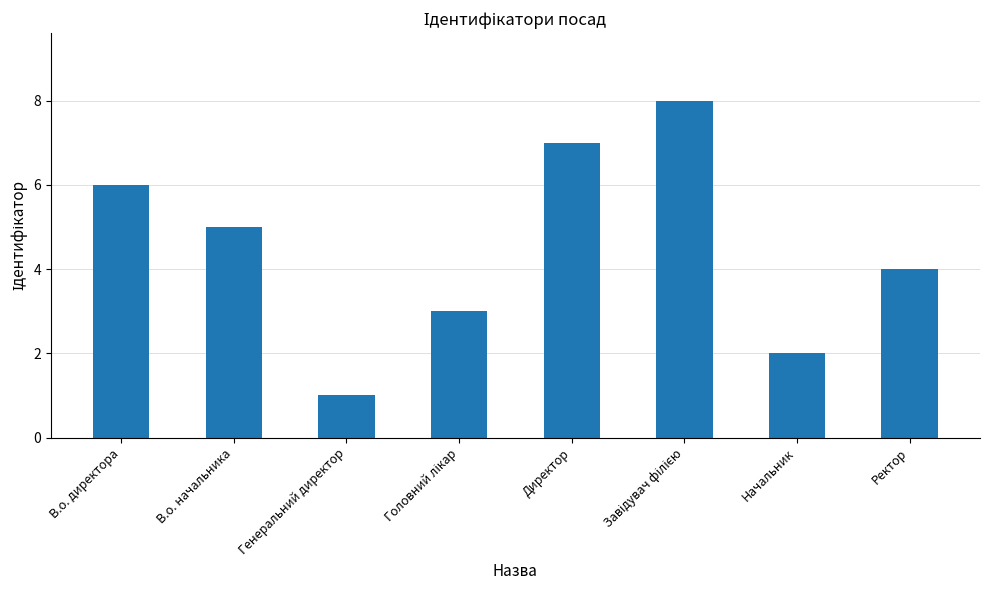

What is the sum of the values at Директор and Начальник?

9